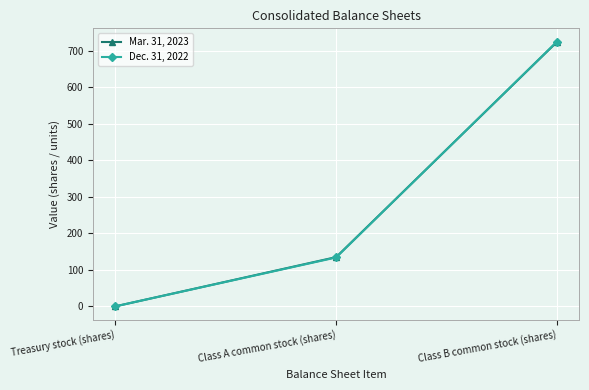

What value does the Dec. 31, 2022 series have at Class A common stock (shares)?

134.0